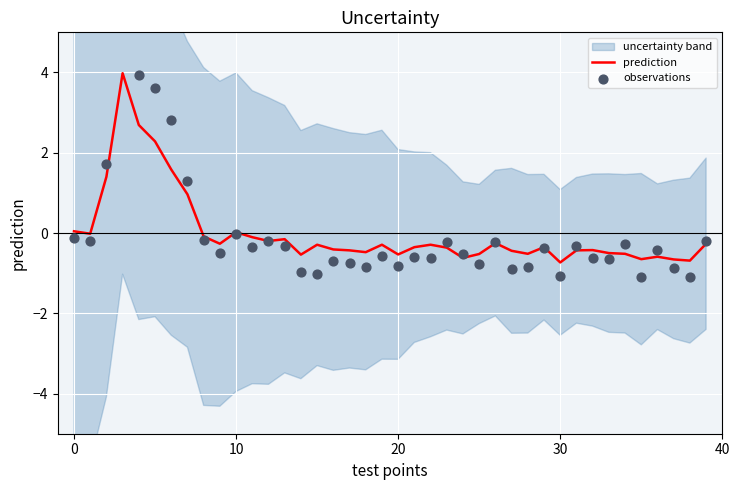

Which series has the widest spread of Y values?

observations